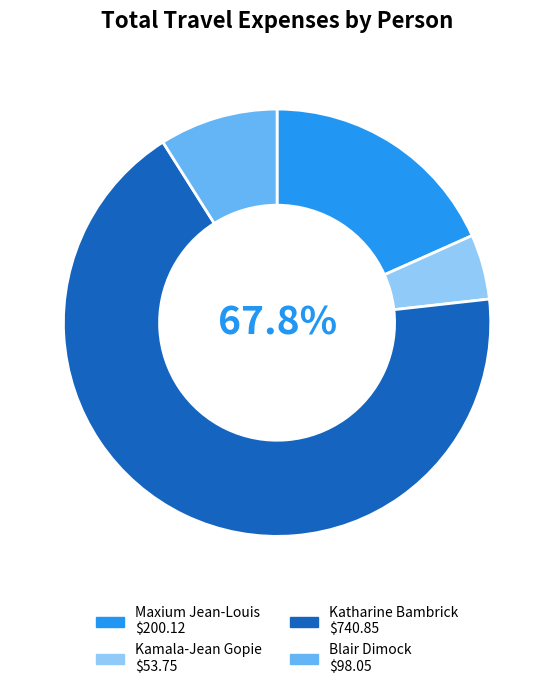

Combined, do Blair Dimock and Katharine Bambrick account for over 50%?

Yes